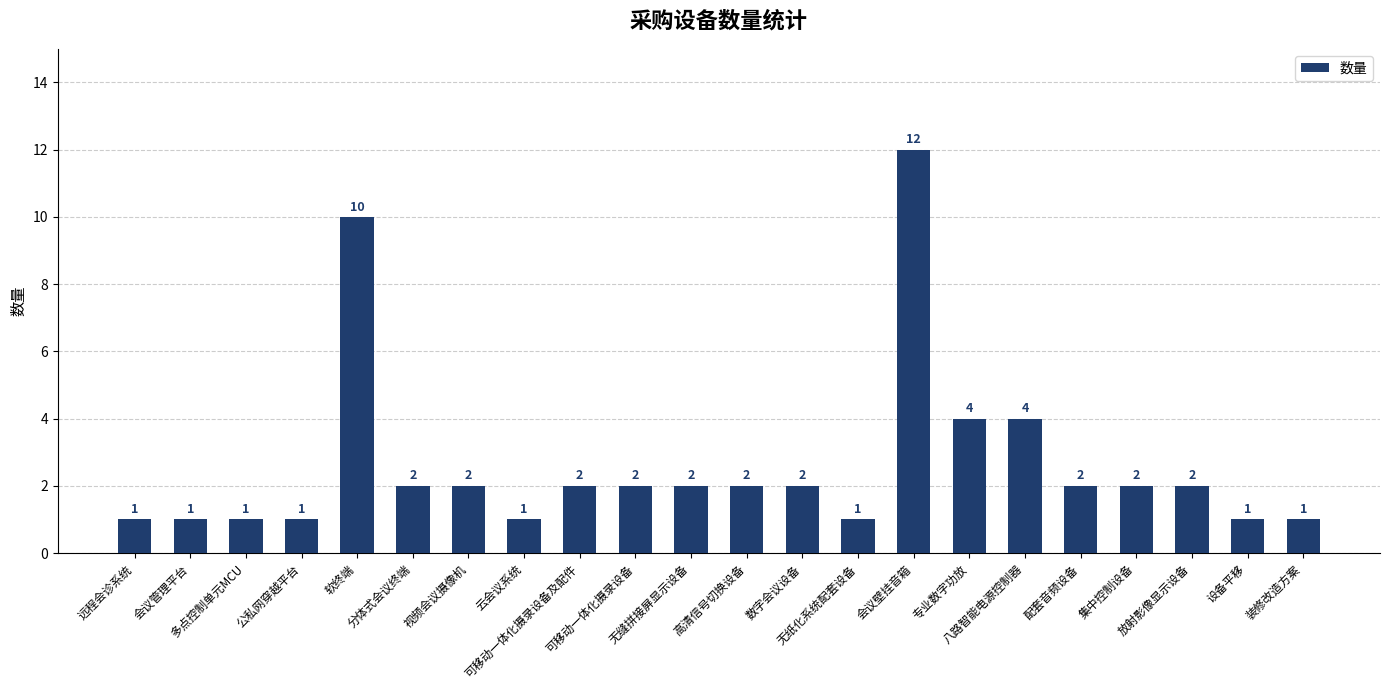

Which has a higher value, 会议壁挂音箱 or 可移动一体化摄录设备?

会议壁挂音箱